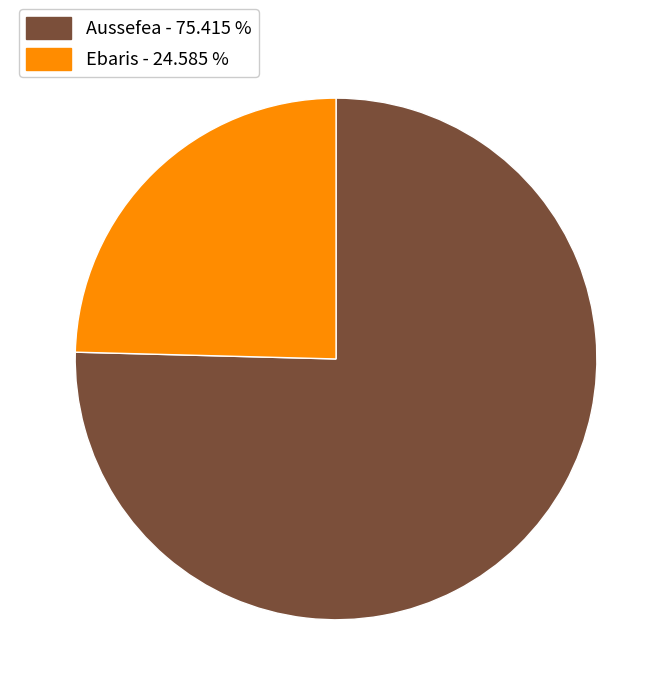

Is Aussefea the majority of the pie?

Yes